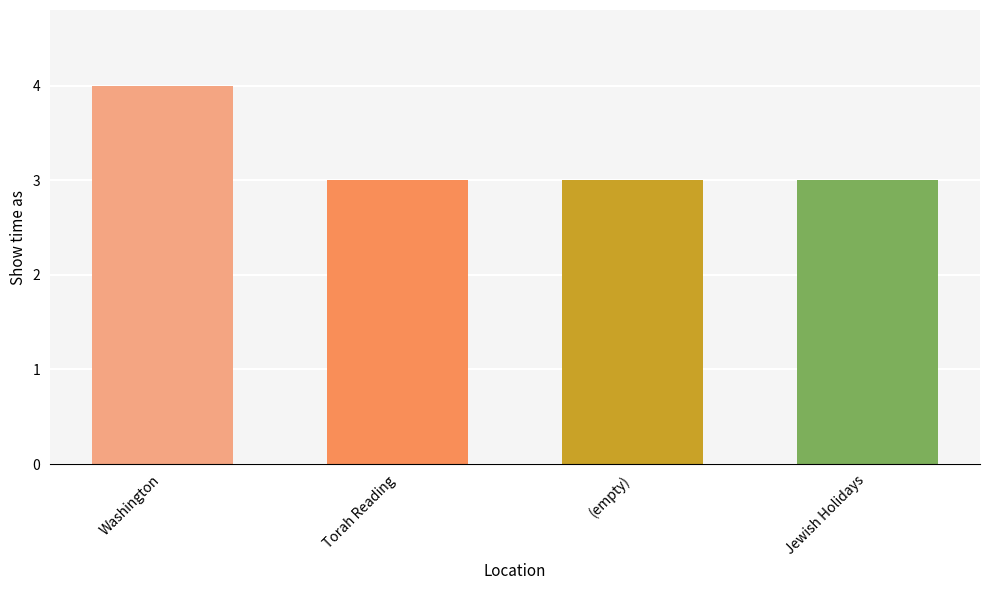

What is the sum of all values?

13